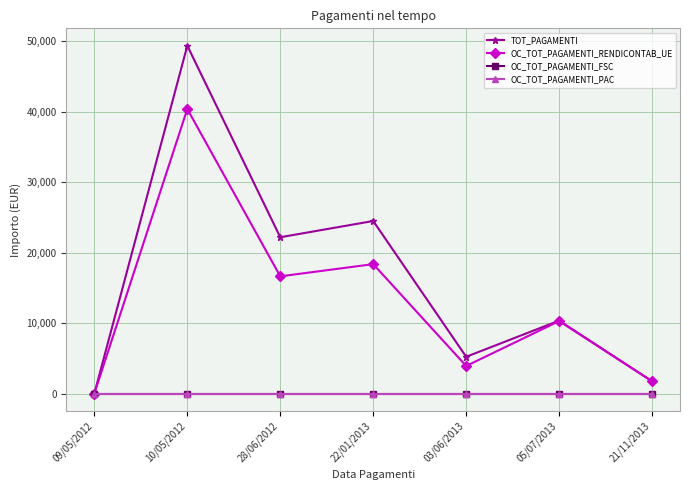

Is it true that OC_TOT_PAGAMENTI_RENDICONTAB_UE equals 10292.5 at 05/07/2013?

True